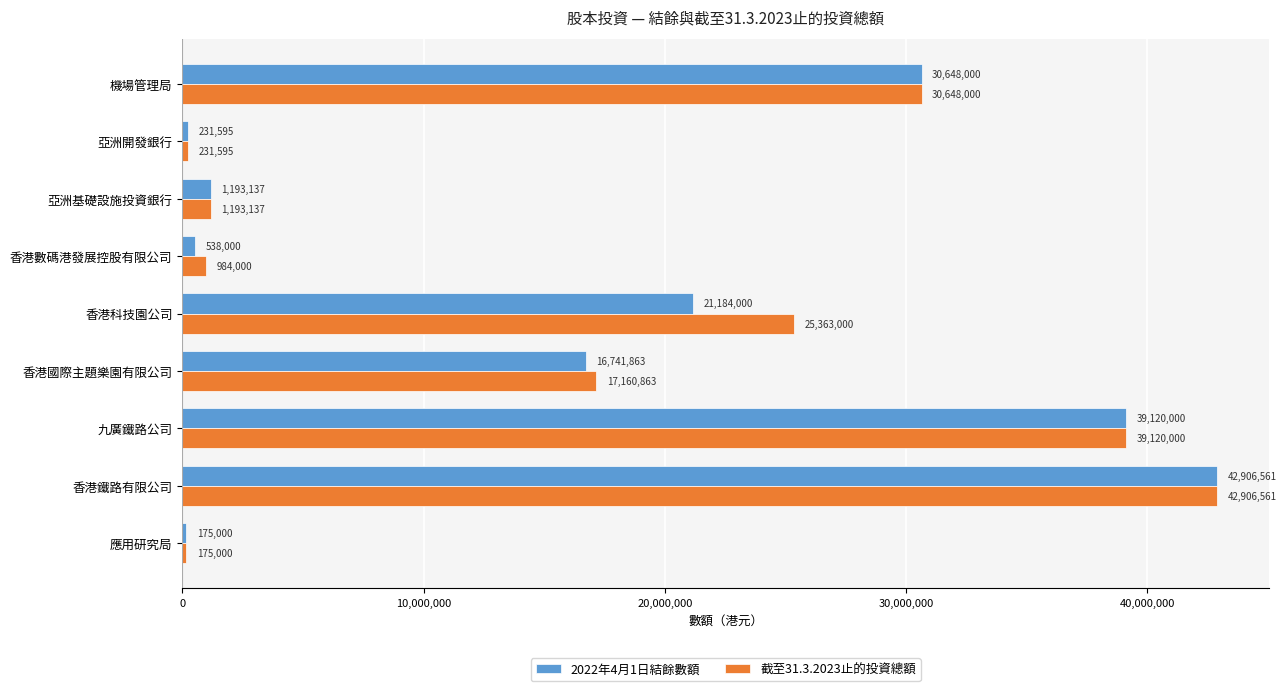

At how many categories does at least one series exceed 39021754?

2